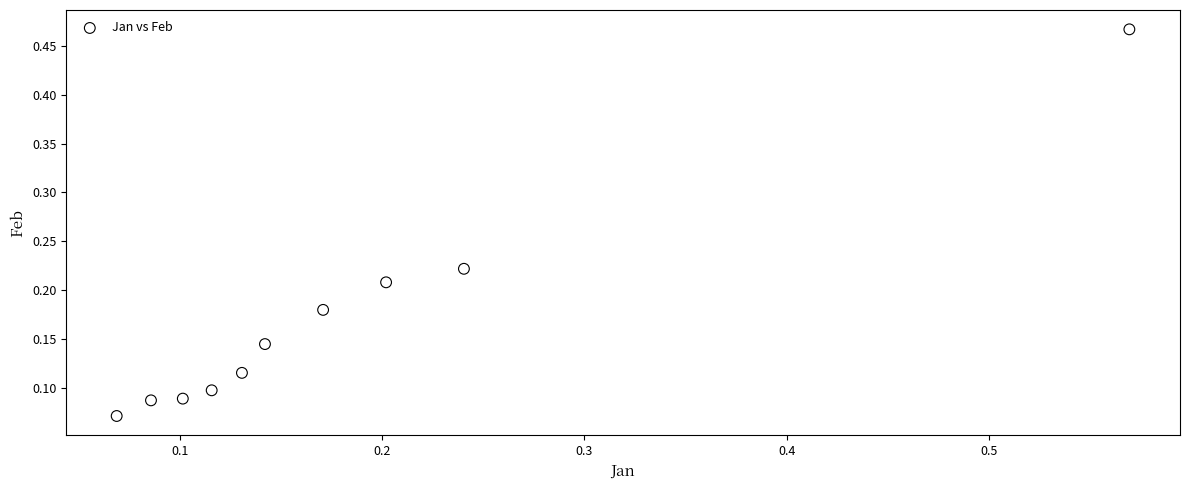

What is the range of Y values (max minus min)?

0.4